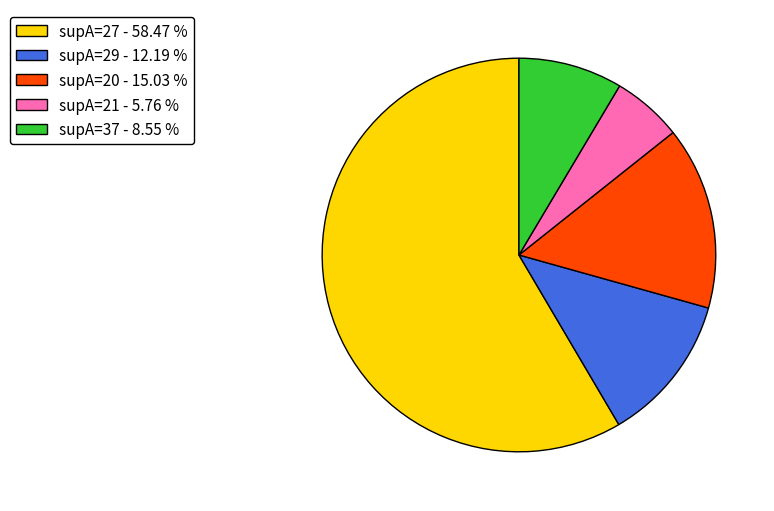

Count the number of slices in the pie.

5